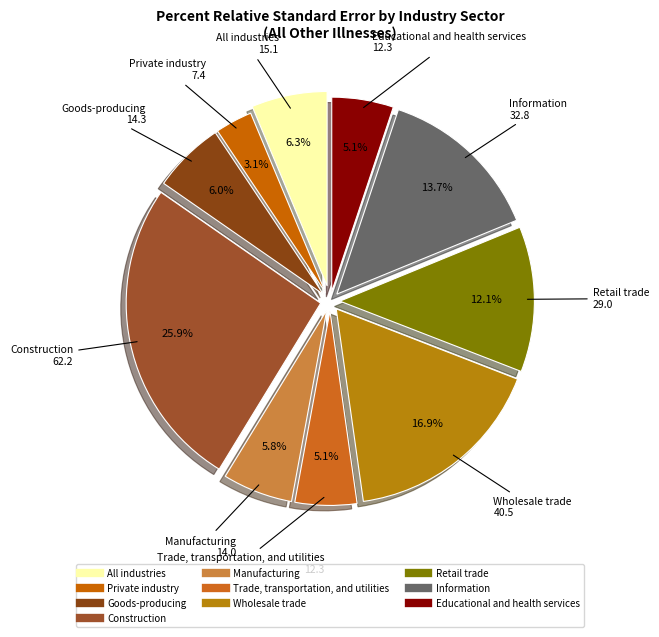

What is the change in value from Wholesale trade to Retail trade?

-11.5